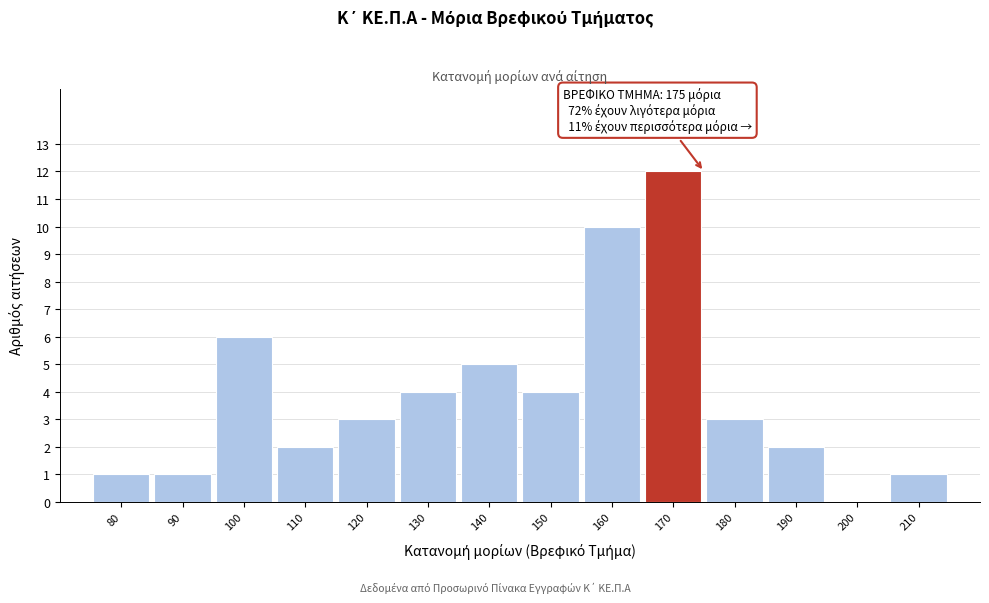

Reading right to left, transcribe all the data shown in this chart.

210=1	200=0	190=2	180=3	170=12	160=10	150=4	140=5	130=4	120=3	110=2	100=6	90=1	80=1